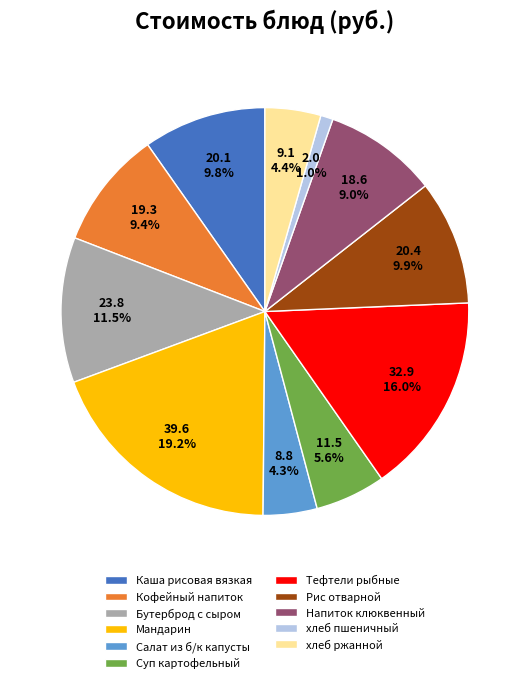

The хлеб пшеничный slice represents 1% of the pie. True or false?

True